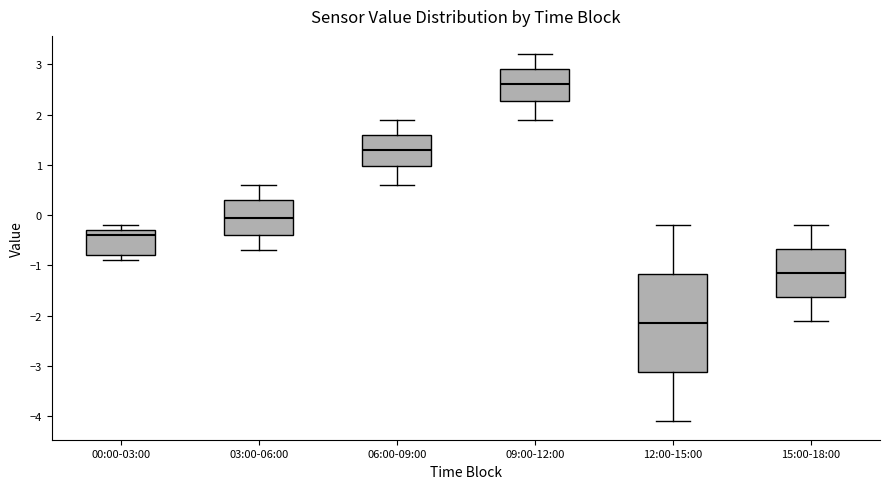

Comparing the boxes themselves (not the whiskers), which one is the tallest?

12:00-15:00